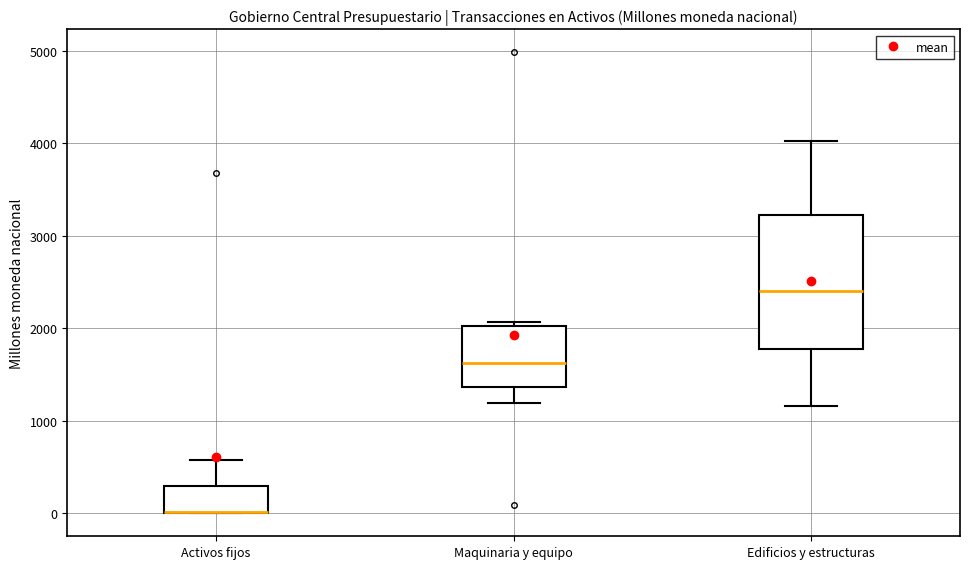

Comparing the boxes themselves (not the whiskers), which one is the tallest?

Edificios y estructuras